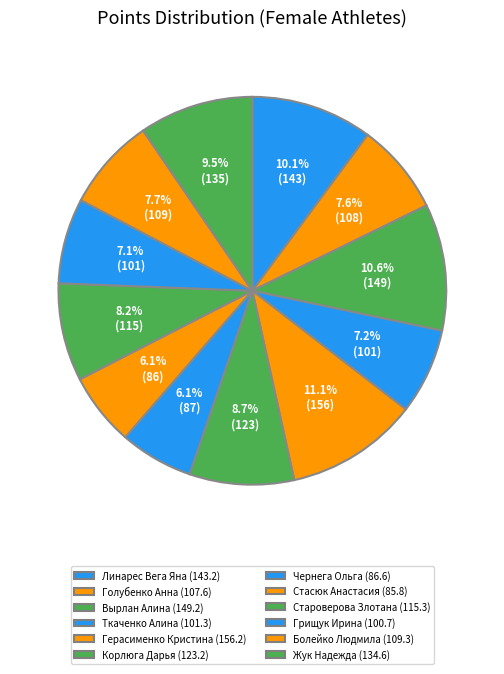

Does any single category account for the majority?

No